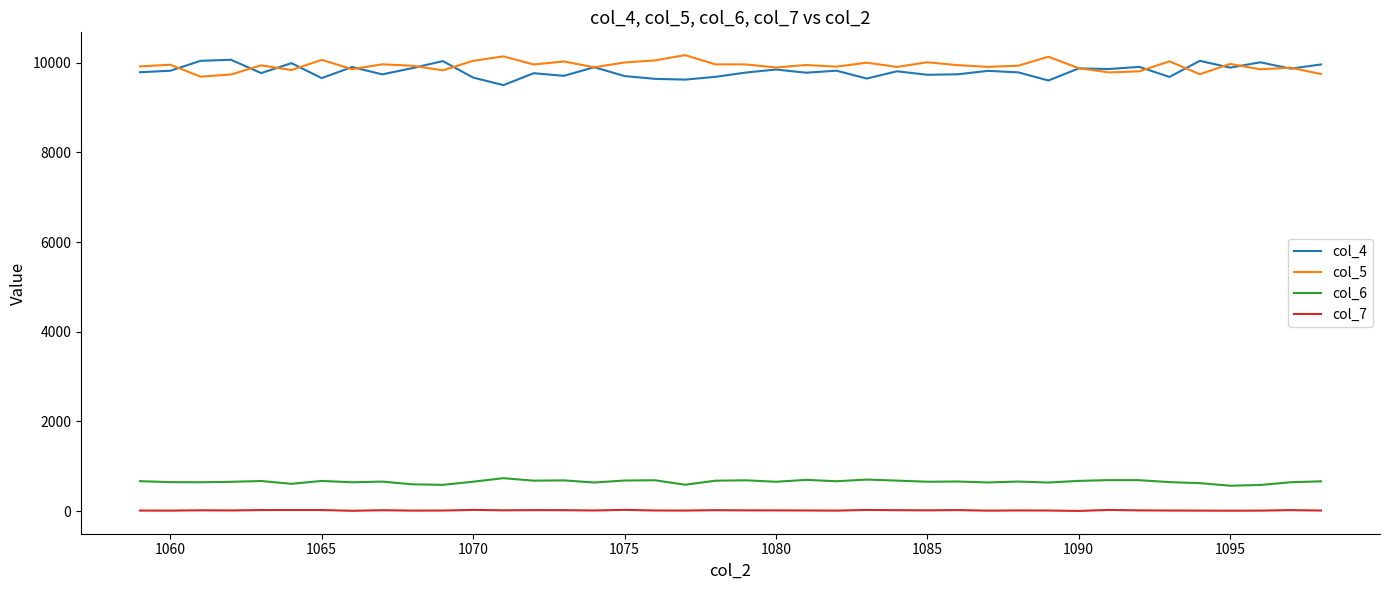

True or false: col_7 and col_5 intersect in this chart.

False